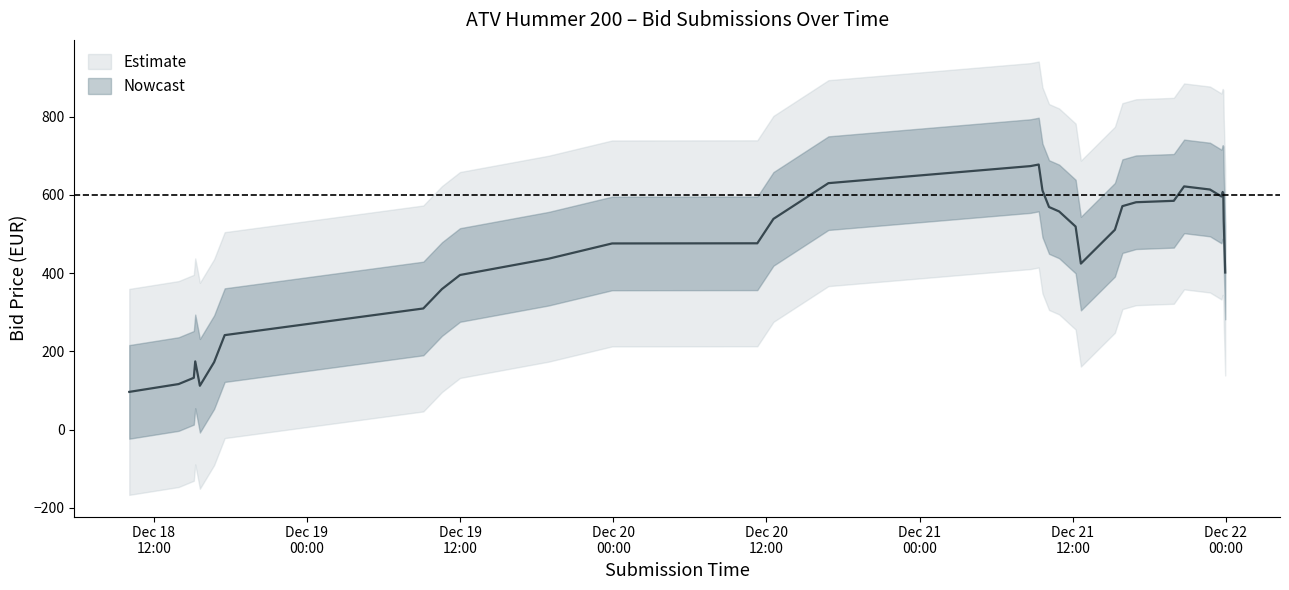

Which category has the lowest value across all series?

2023-12-18 10:04:48